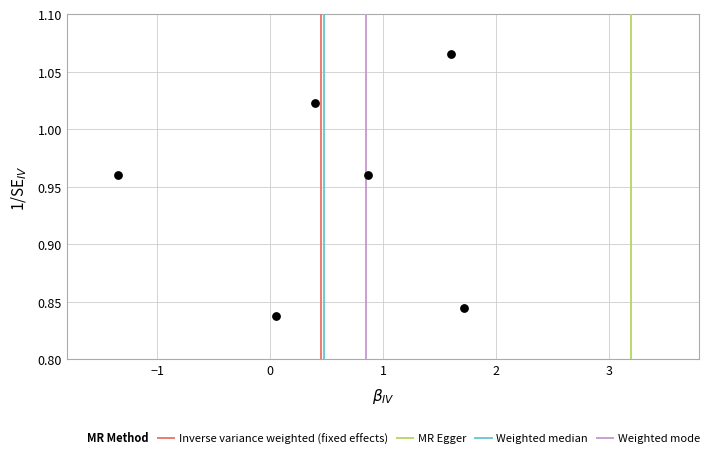

What is the average Y value?

0.9